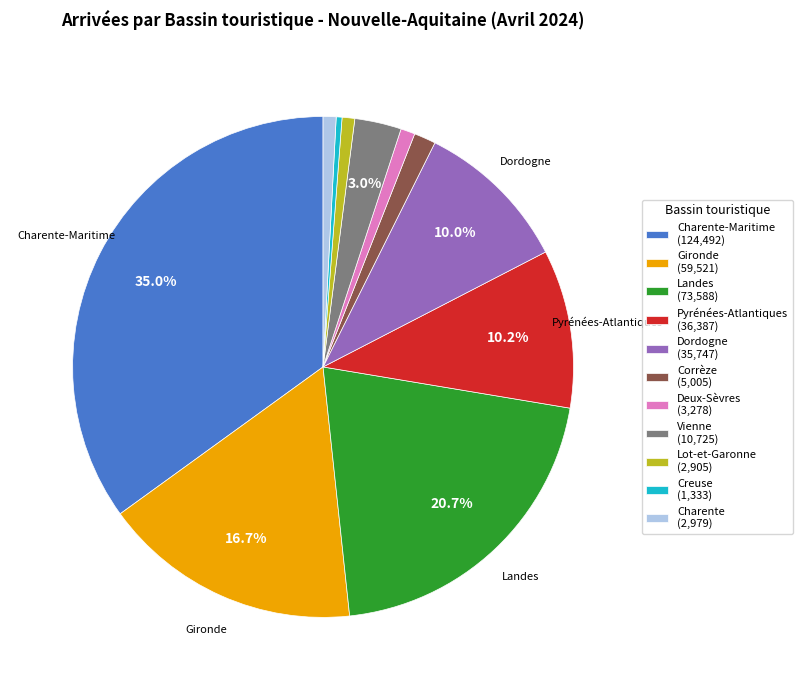

To the nearest percent, what is the difference between the largest and smallest slice percentages?

35%